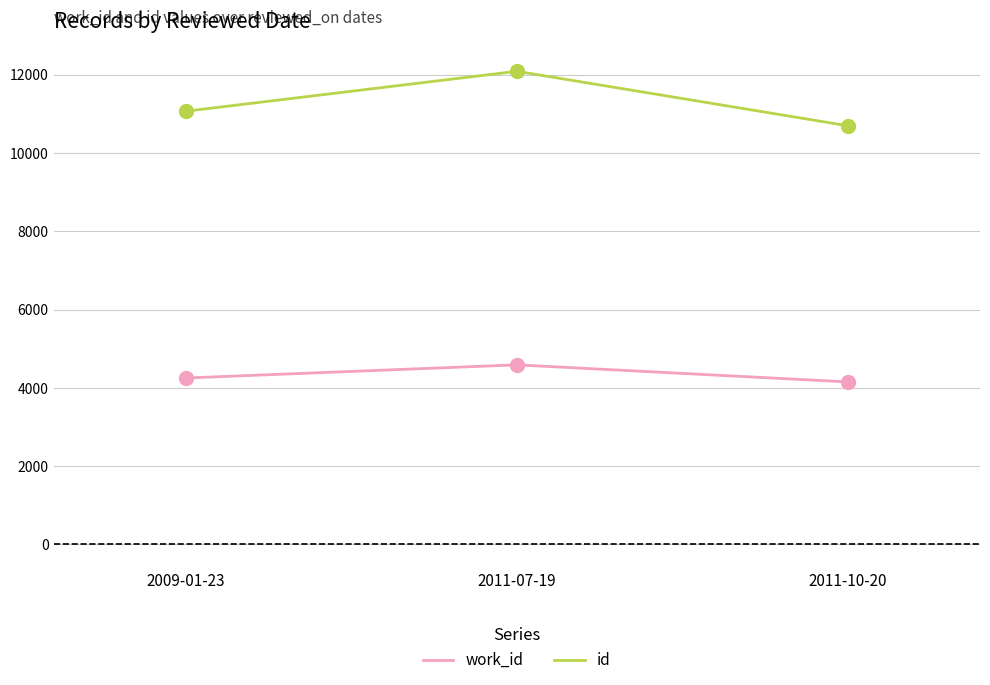

Which series has the largest total across all categories?

id